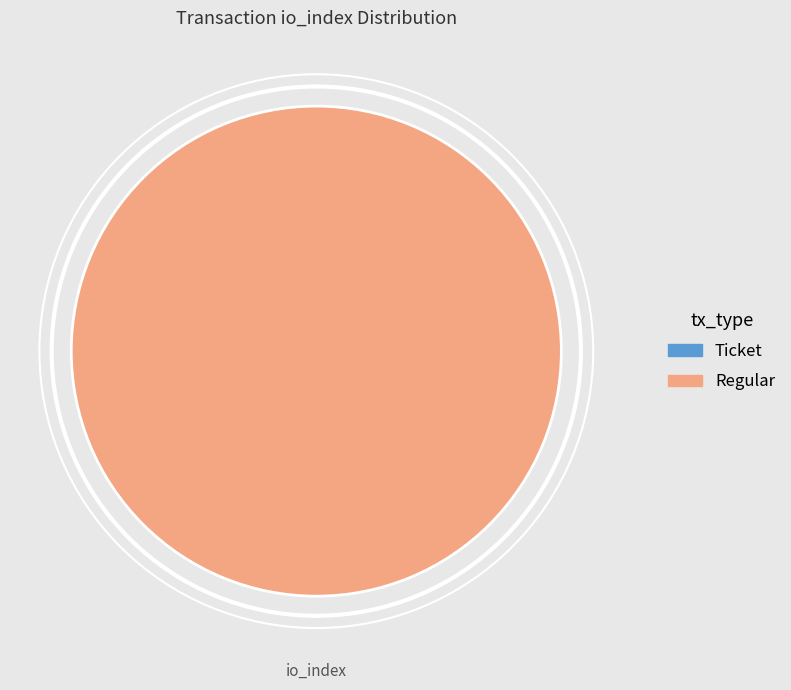

How many segments does this pie chart have?

2